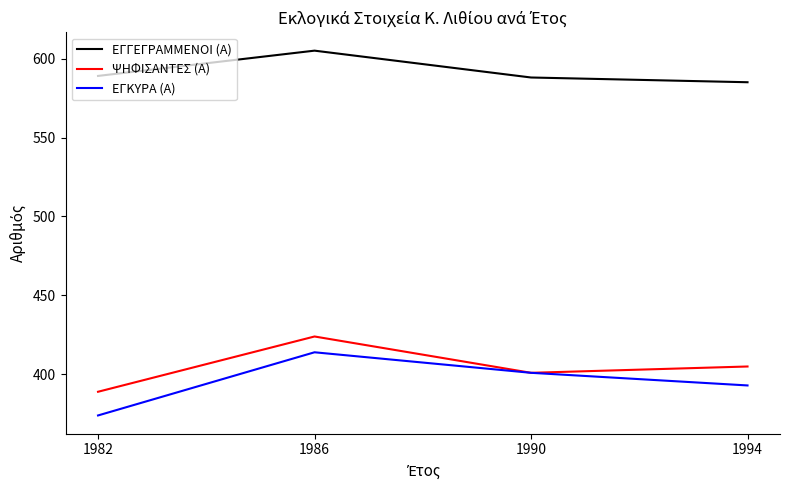

Rank the series at 1986 from lowest to highest value.

ΕΓΚΥΡΑ (Α), ΨΗΦΙΣΑΝΤΕΣ (Α), ΕΓΓΕΓΡΑΜΜΕΝΟΙ (Α)